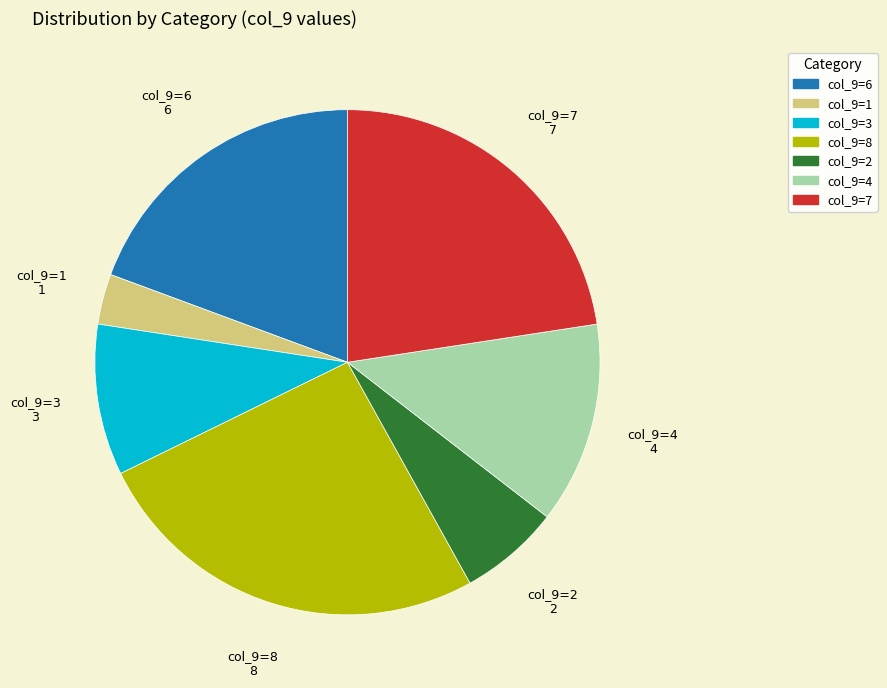

Is there a majority slice in this chart?

No